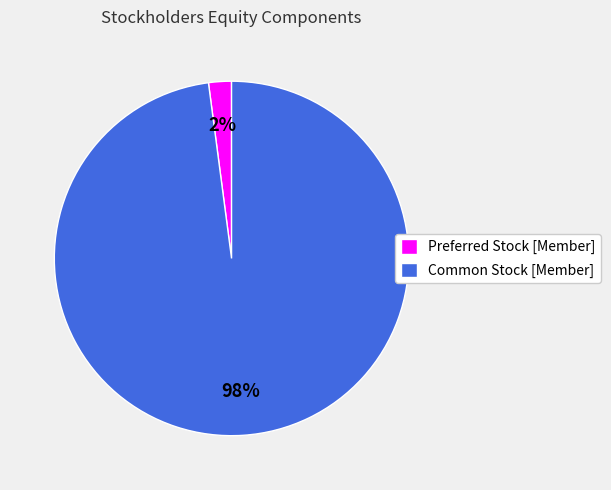

Combined, do Preferred Stock [Member] and Common Stock [Member] account for over 50%?

Yes